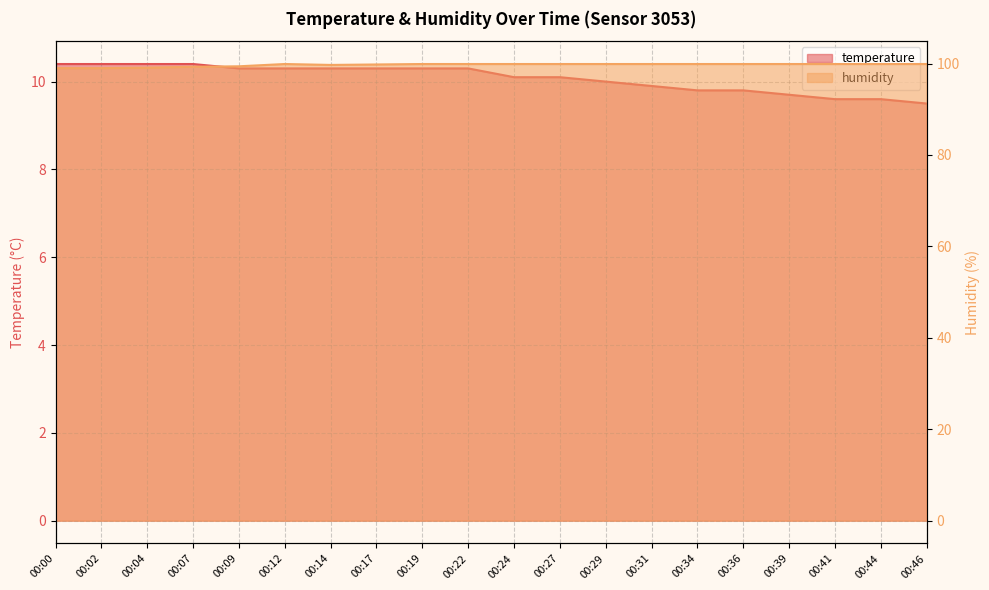

At how many categories does at least one series exceed 57?

20